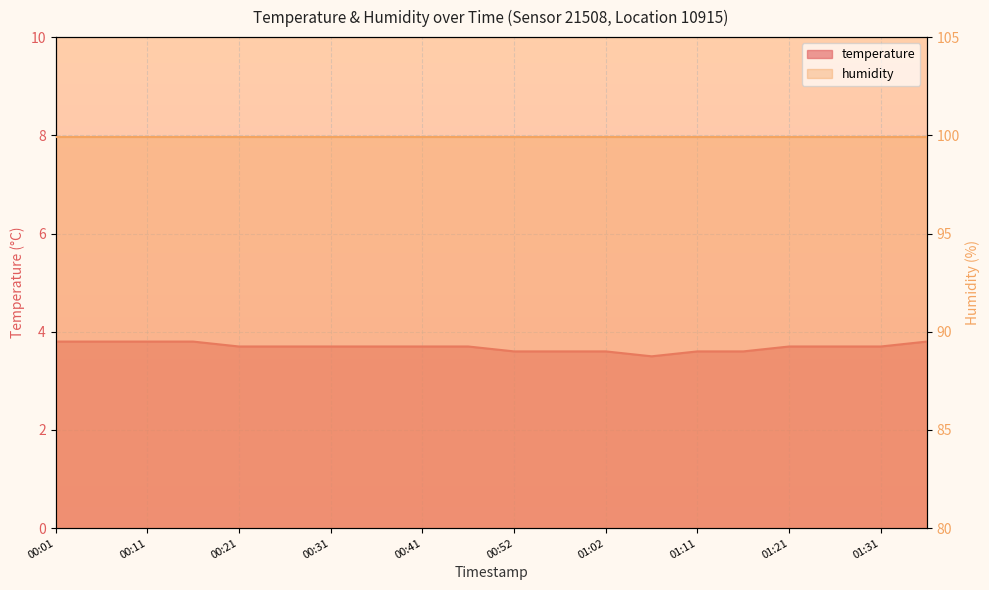

What is the sum of all values?

73.8